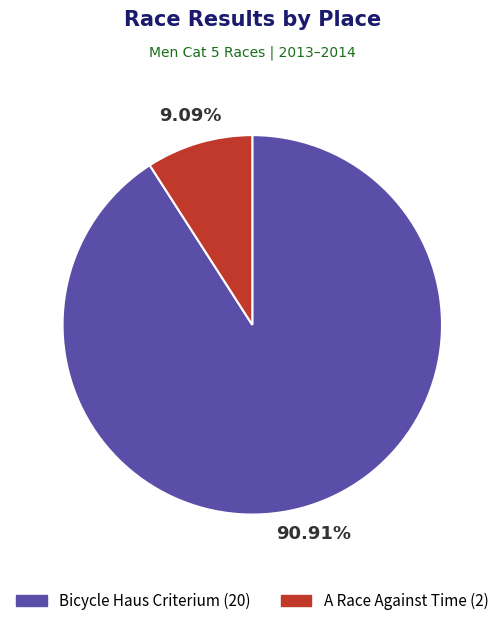

What is the ratio of the value at Bicycle Haus Criterium to the value at A Race Against Time?

10.0